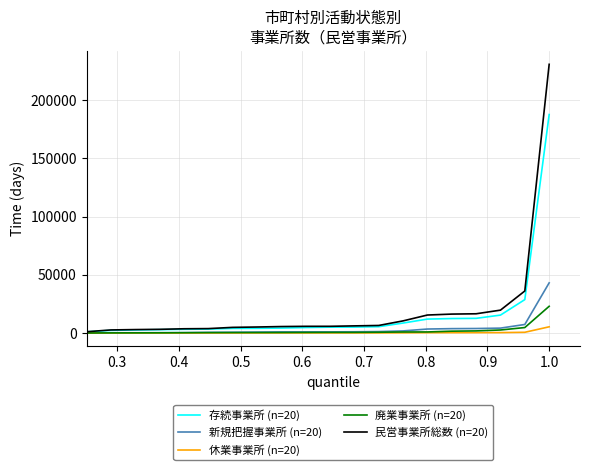

What is the greatest value displayed?

230763